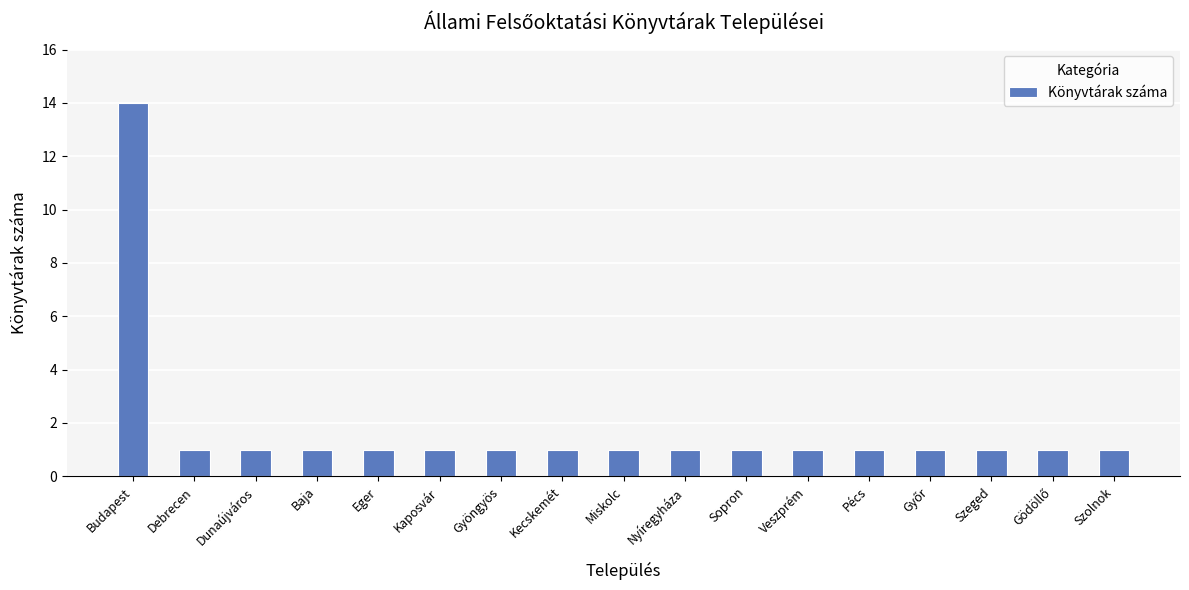

Between Budapest and Dunaújváros, which is larger?

Budapest